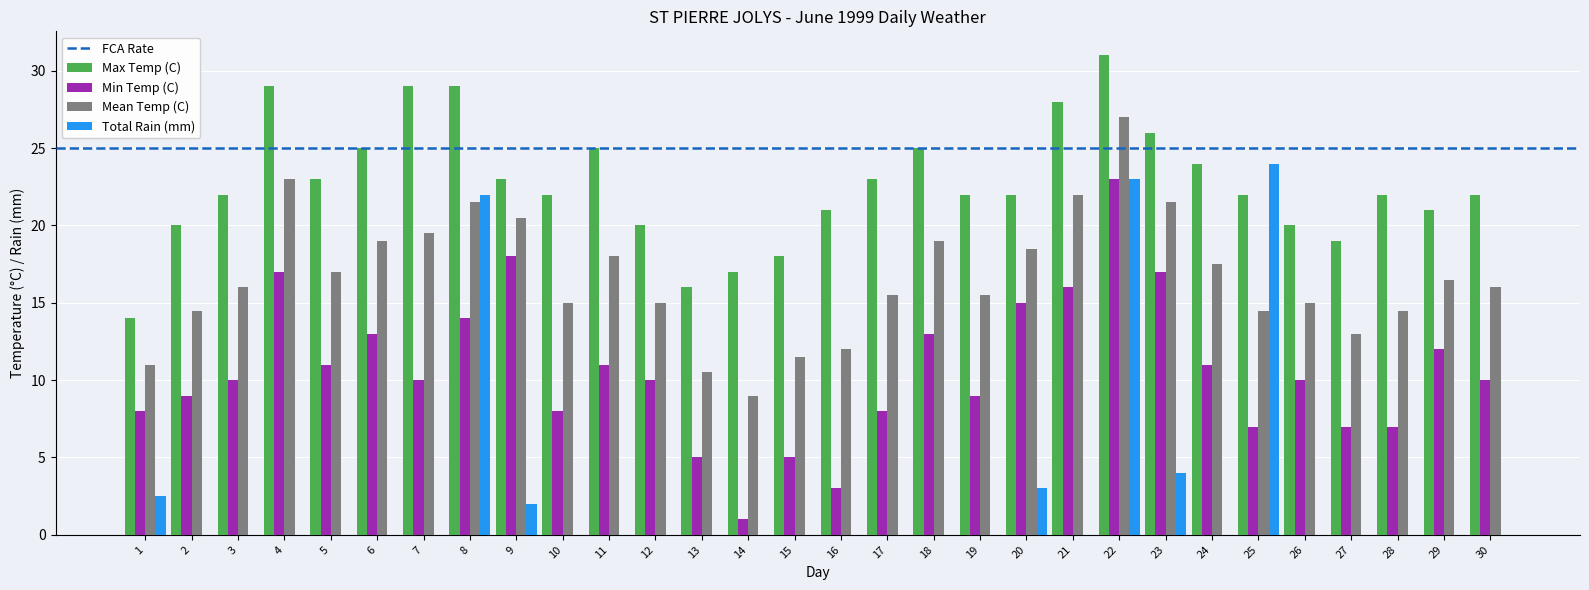

The value of Total Rain (mm) at 22 is 33.3. True or false?

False